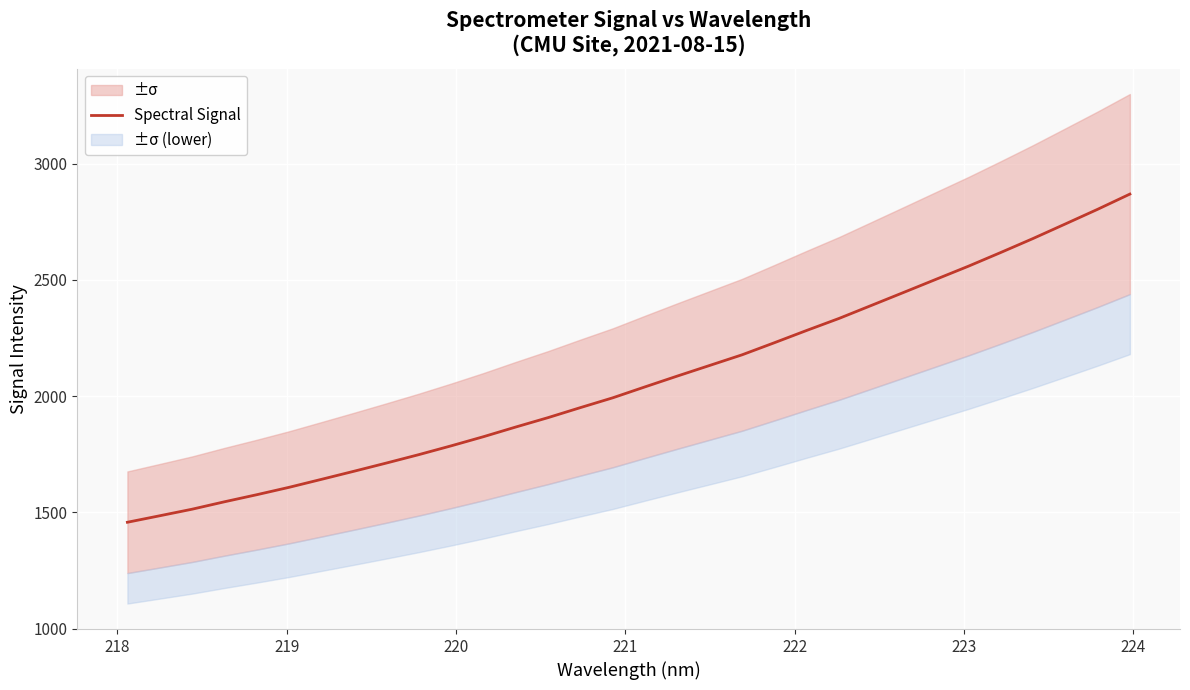

What is the difference between the maximum and minimum values?

1411.9